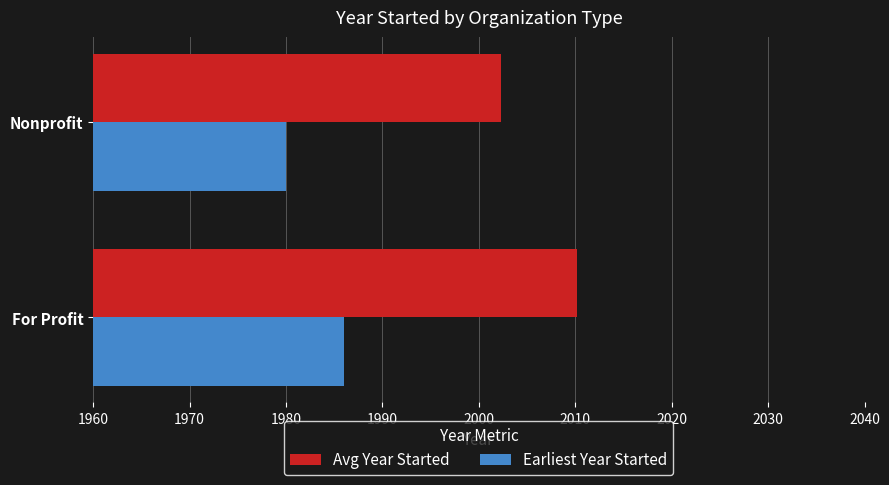

What is the average value of the Avg Year Started series?

2006.3